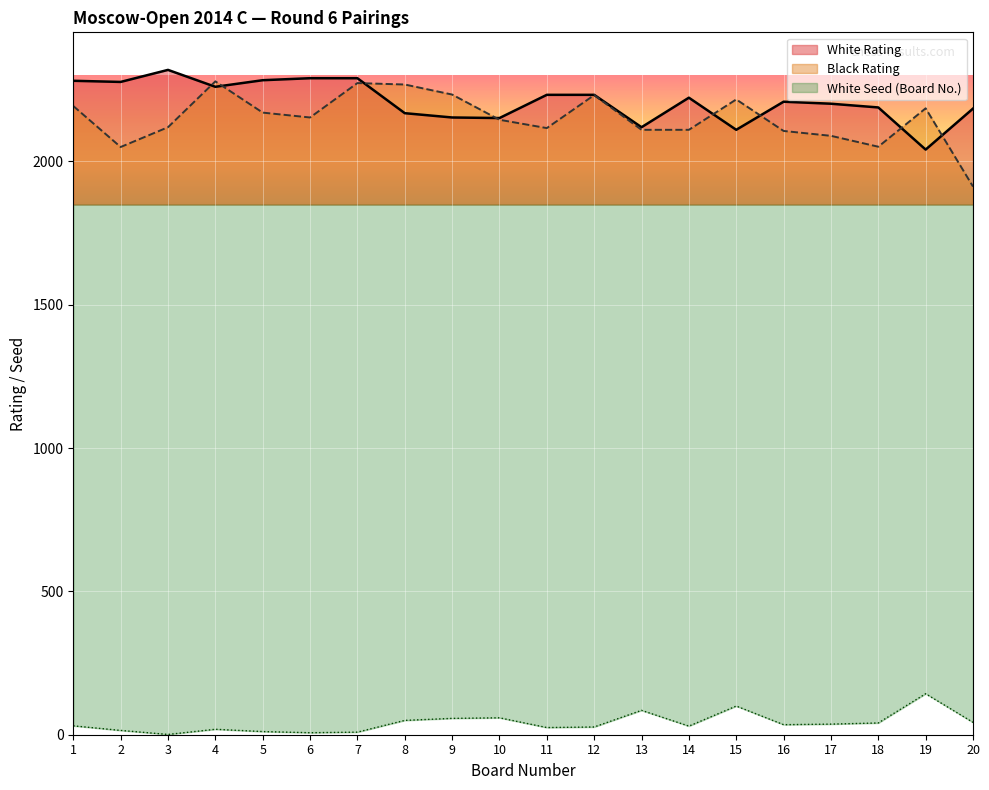

True or false: White Rating and White Seed cross at least once.

False